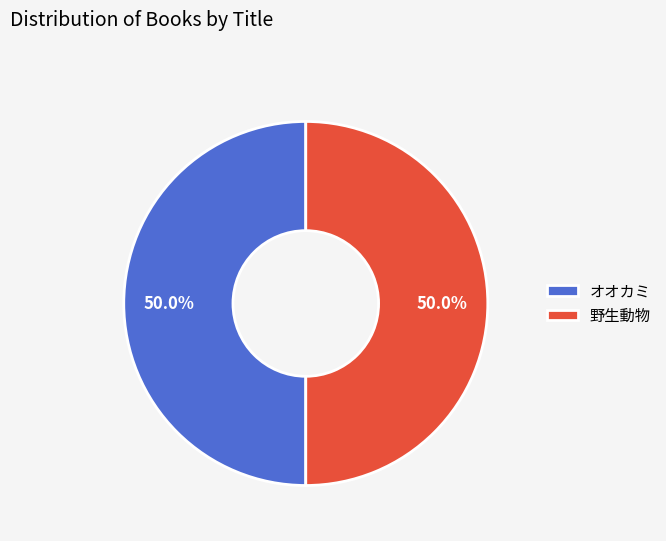

Approximately how many times larger is the value at 野生動物 compared to オオカミ?

1.0